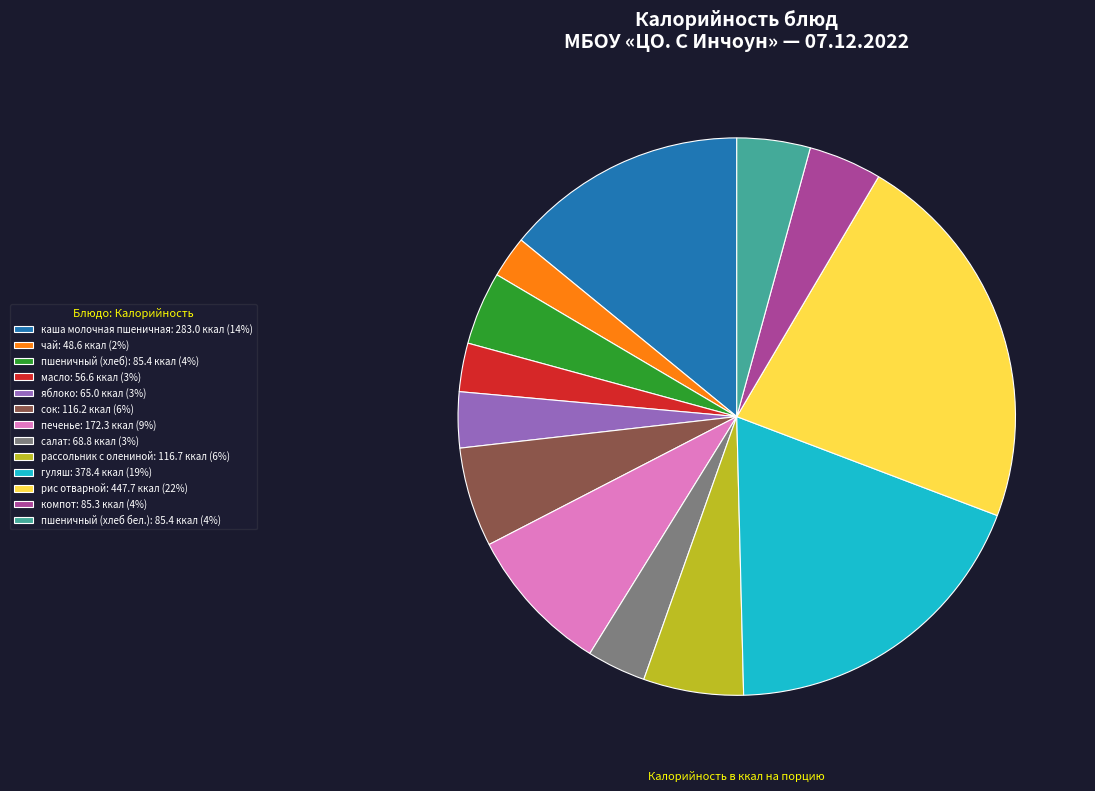

Is the sum of печенье: 172.3 ккал (9%) and пшеничный (хлеб): 85.4 ккал (4%) greater than half?

No